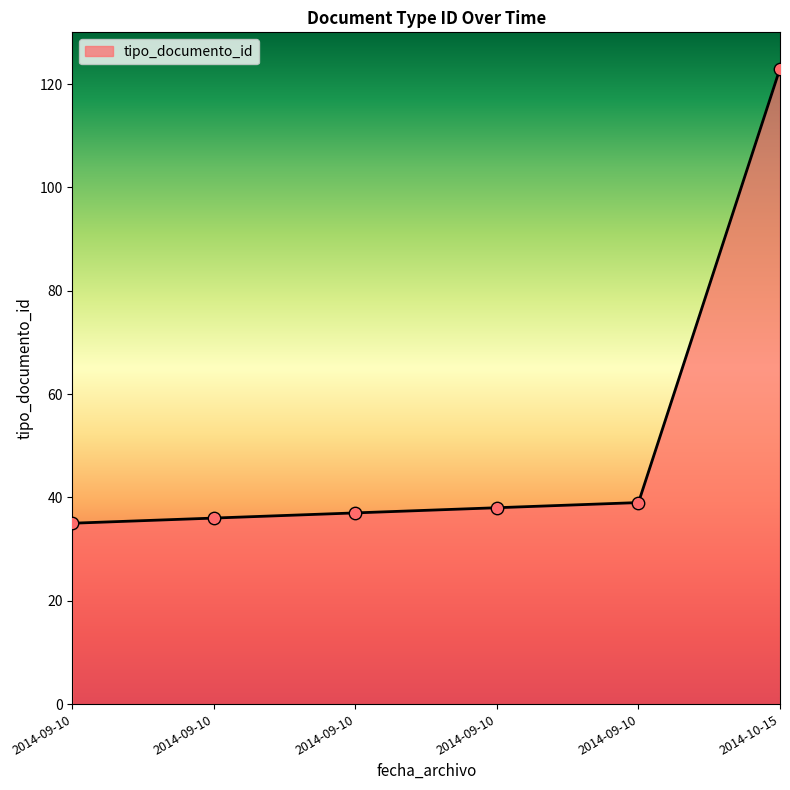

Count the number of data series in this chart.

1